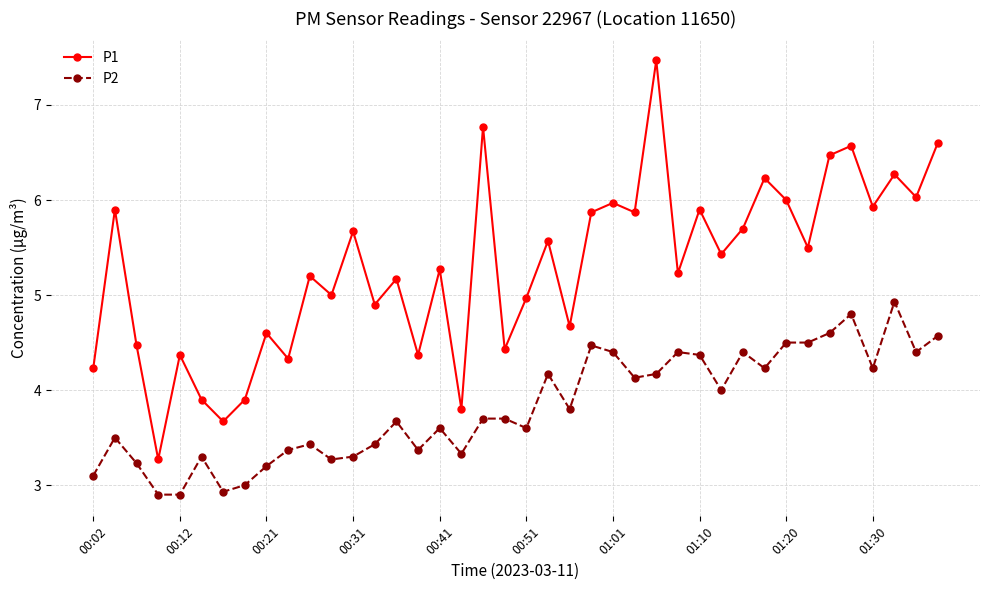

Which series has the largest total across all categories?

P1